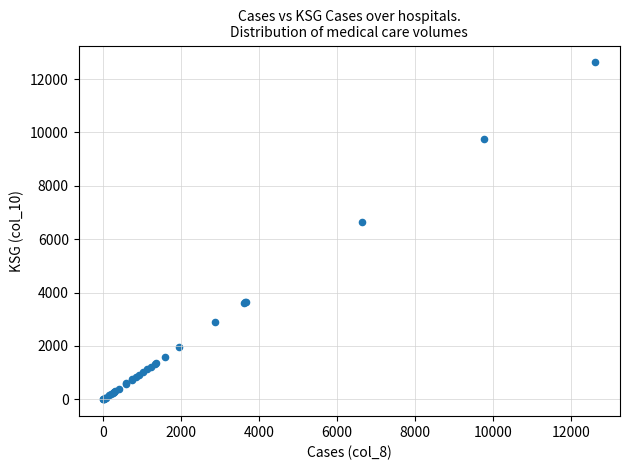

What Y value in the scatter plot is closest to 6313?

6633